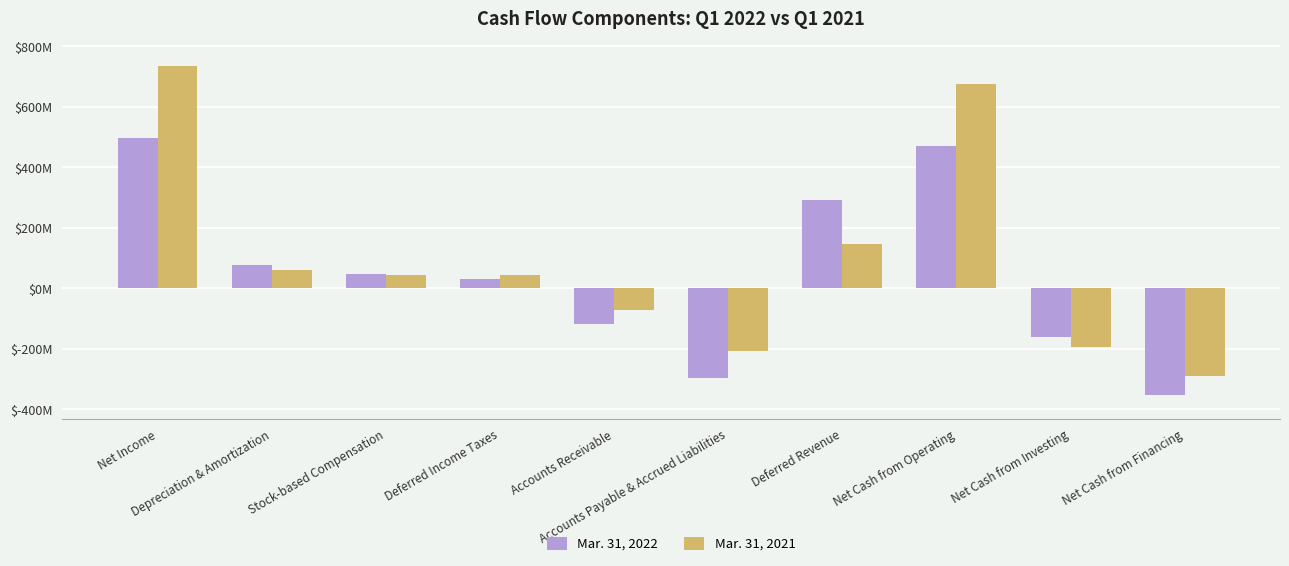

List the series in order of their overall mean, highest first.

Mar. 31, 2021, Mar. 31, 2022